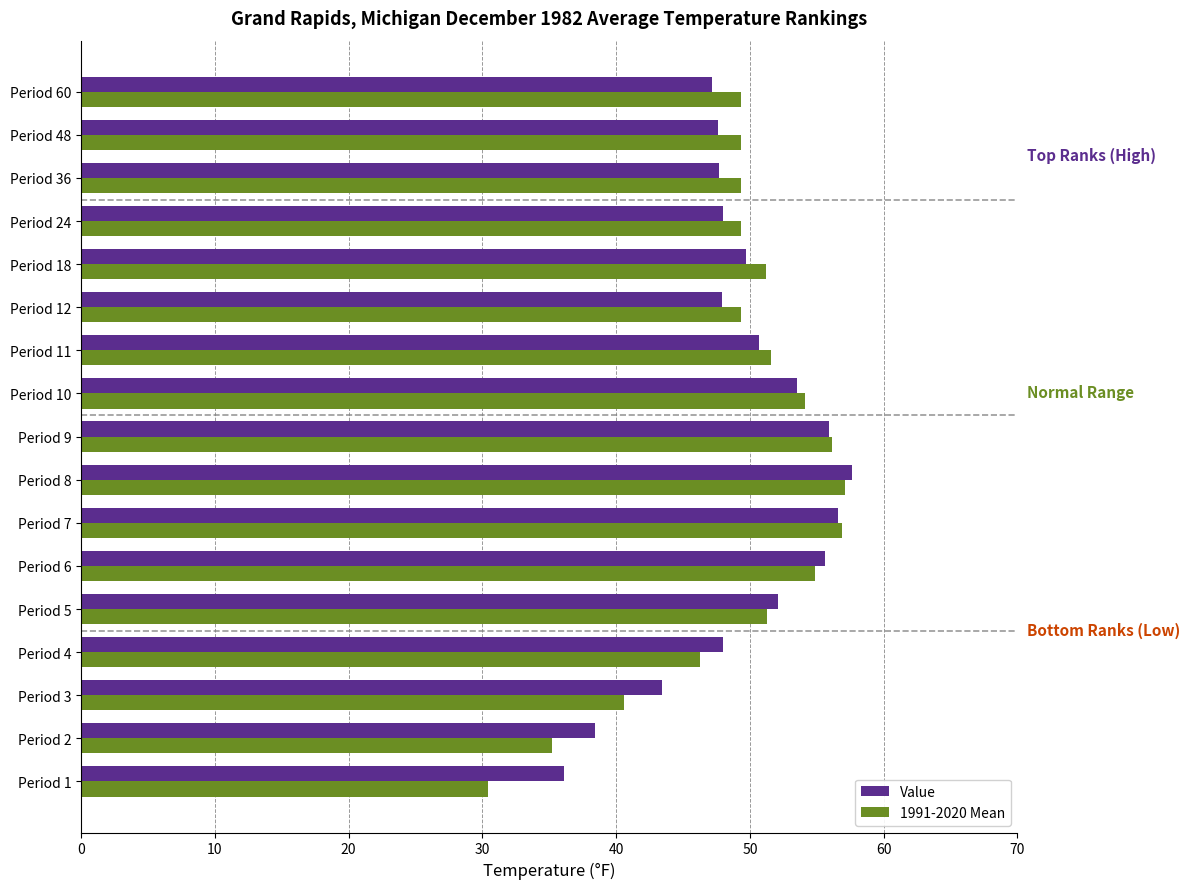

What is the difference between the second highest and minimum values in the Value series?

20.5